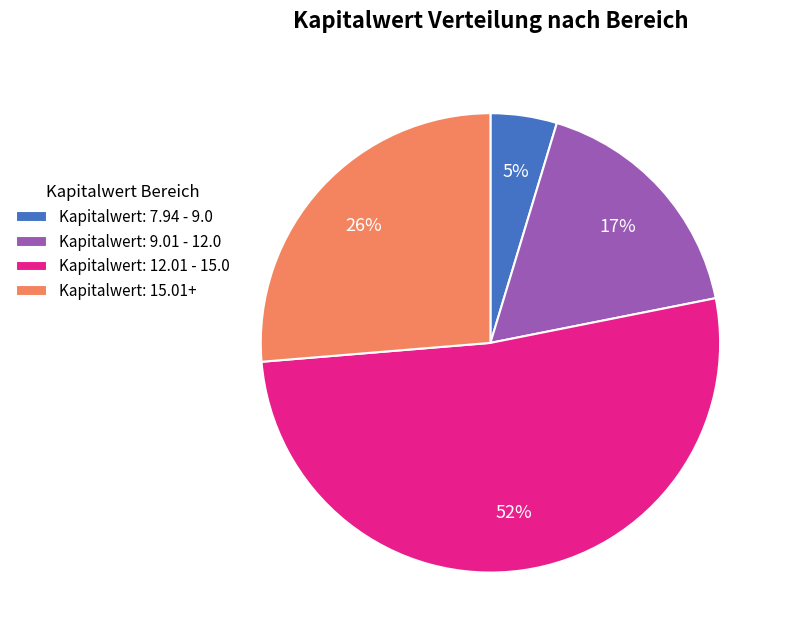

Is the sum of Kapitalwert: 12.01 - 15.0 and Kapitalwert: 7.94 - 9.0 greater than half?

Yes